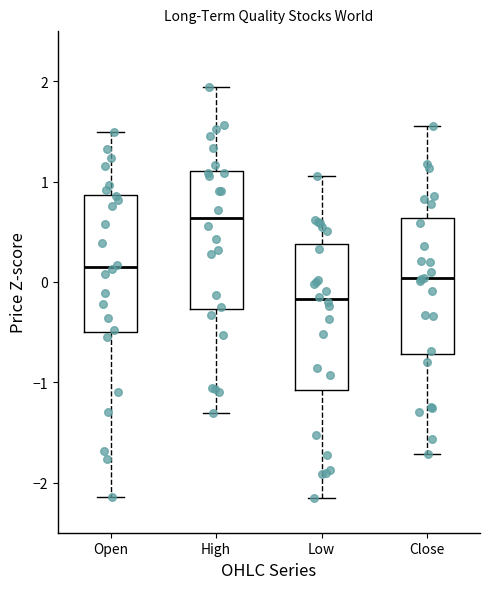

Reading left to right, read every box against the y-axis: the position of its median line, the range the box covers, and the ends of its whiskers. The values are not printed on the chart, so give them approximately, as read against the axis.

Open: median 0.1, box -0.5 to 0.9, whiskers -2.1 to 1.5
High: median 0.6, box -0.3 to 1.1, whiskers -1.3 to 1.9
Low: median -0.2, box -1.1 to 0.4, whiskers -2.2 to 1.1
Close: median 0.0, box -0.7 to 0.6, whiskers -1.7 to 1.6